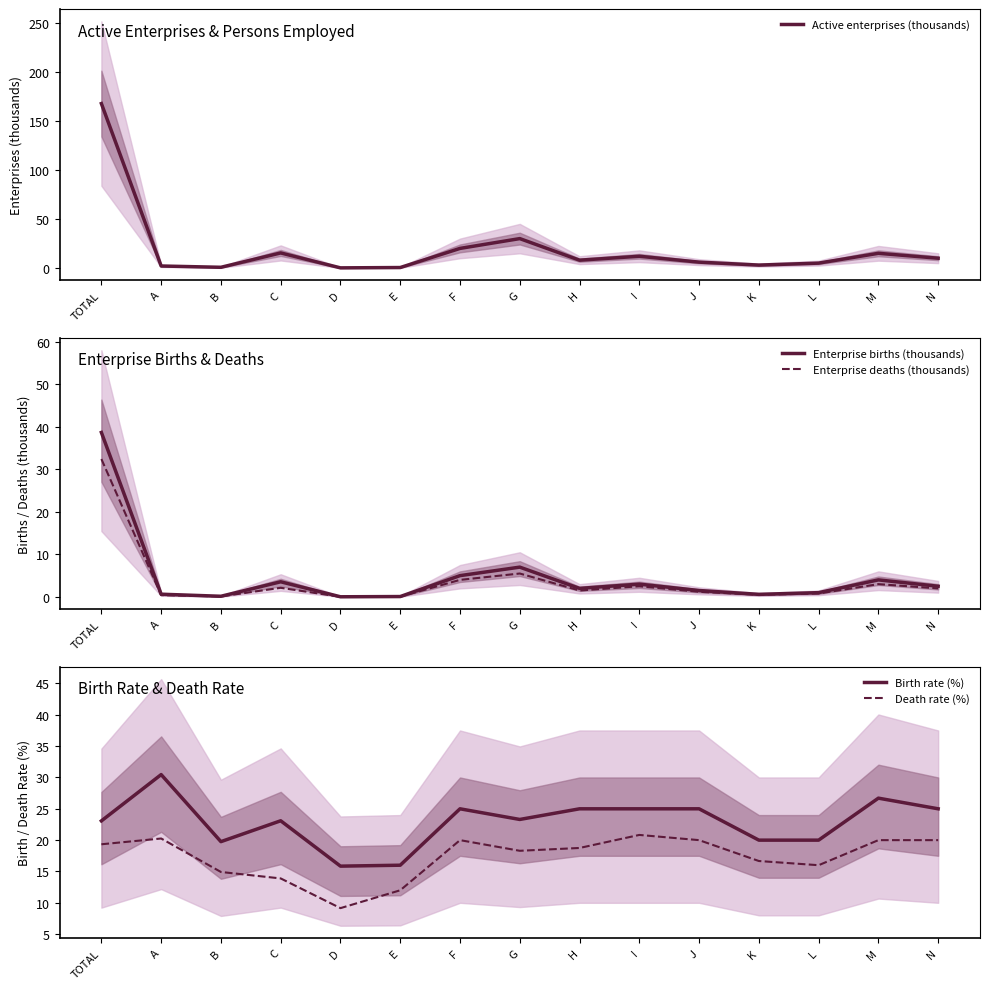

Which series has the largest total across all categories?

Birth rate (%)